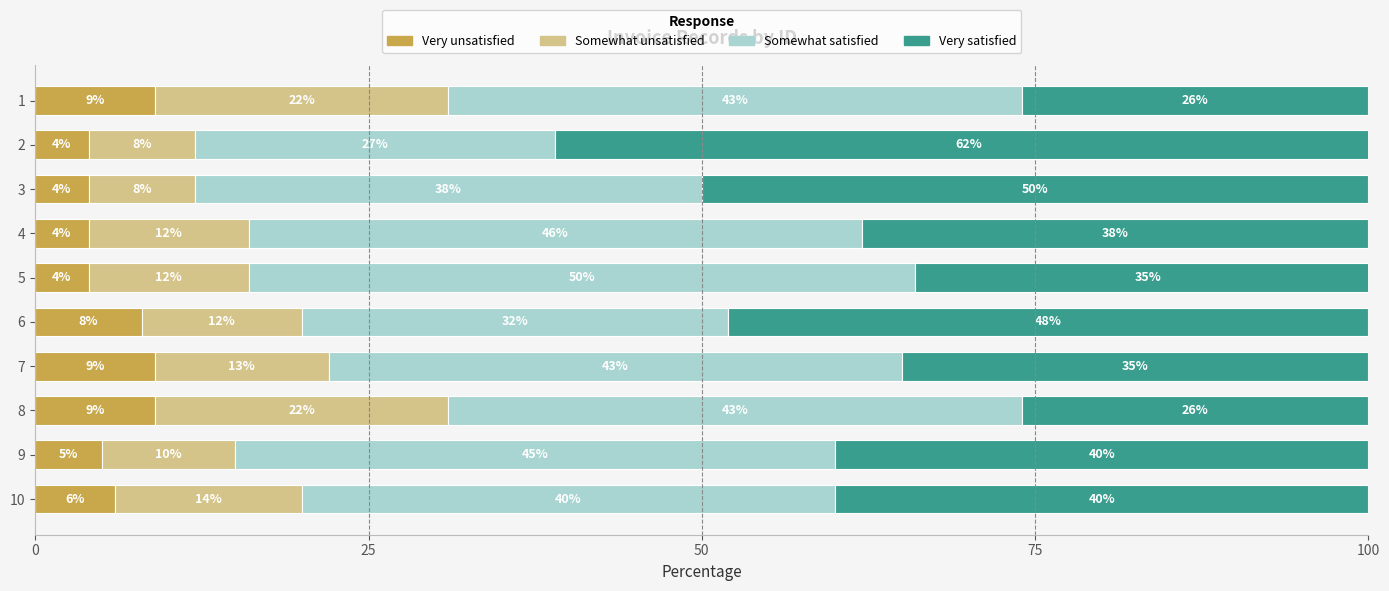

What is the total value across all series at 5?

101